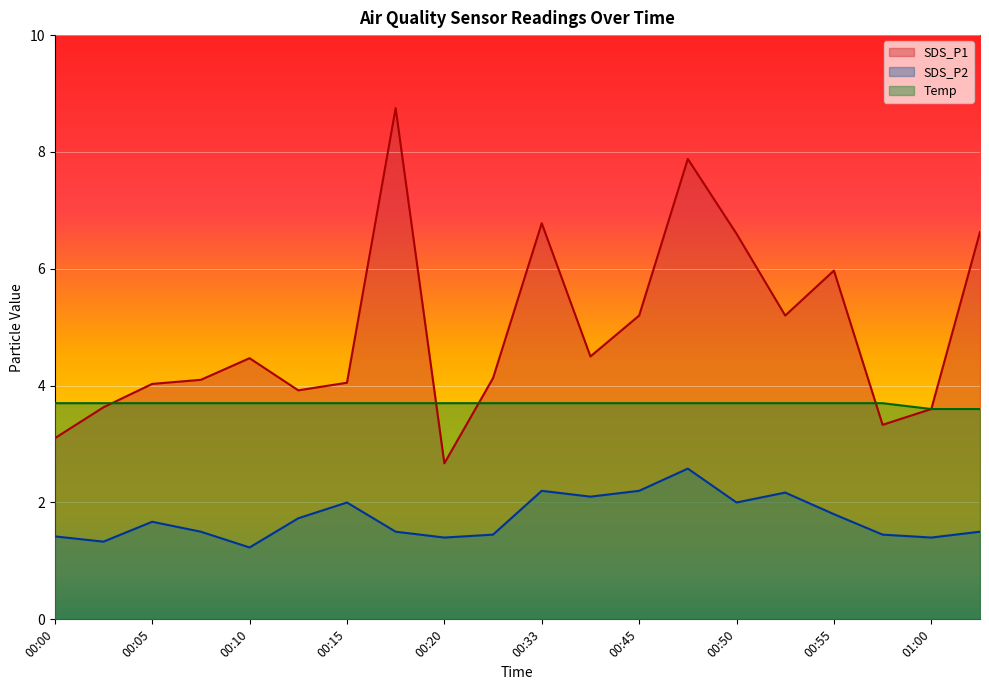

Where is the first local minimum for SDS_P1?

00:13